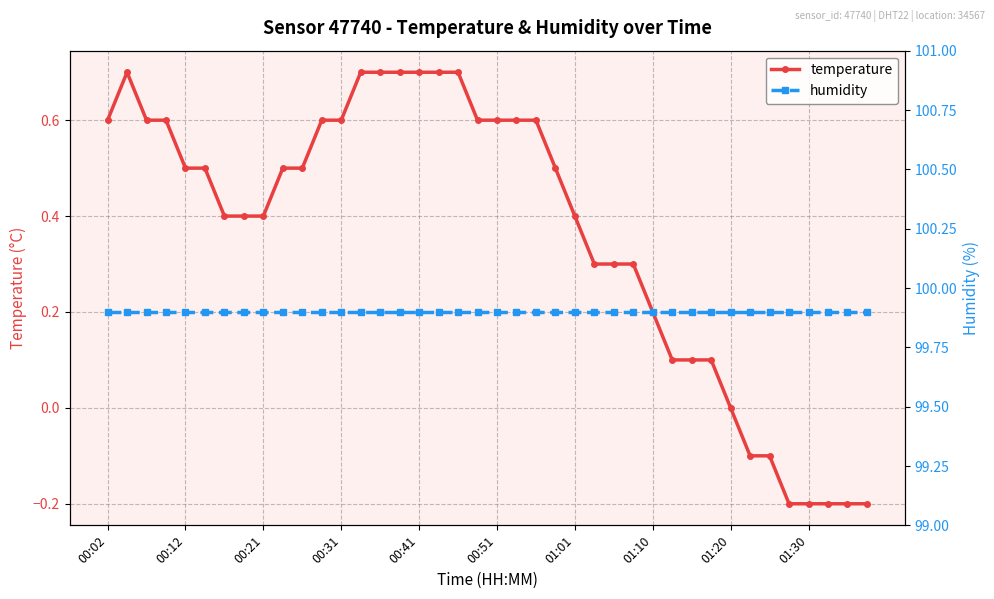

What is the highest value of the temperature series?

0.7